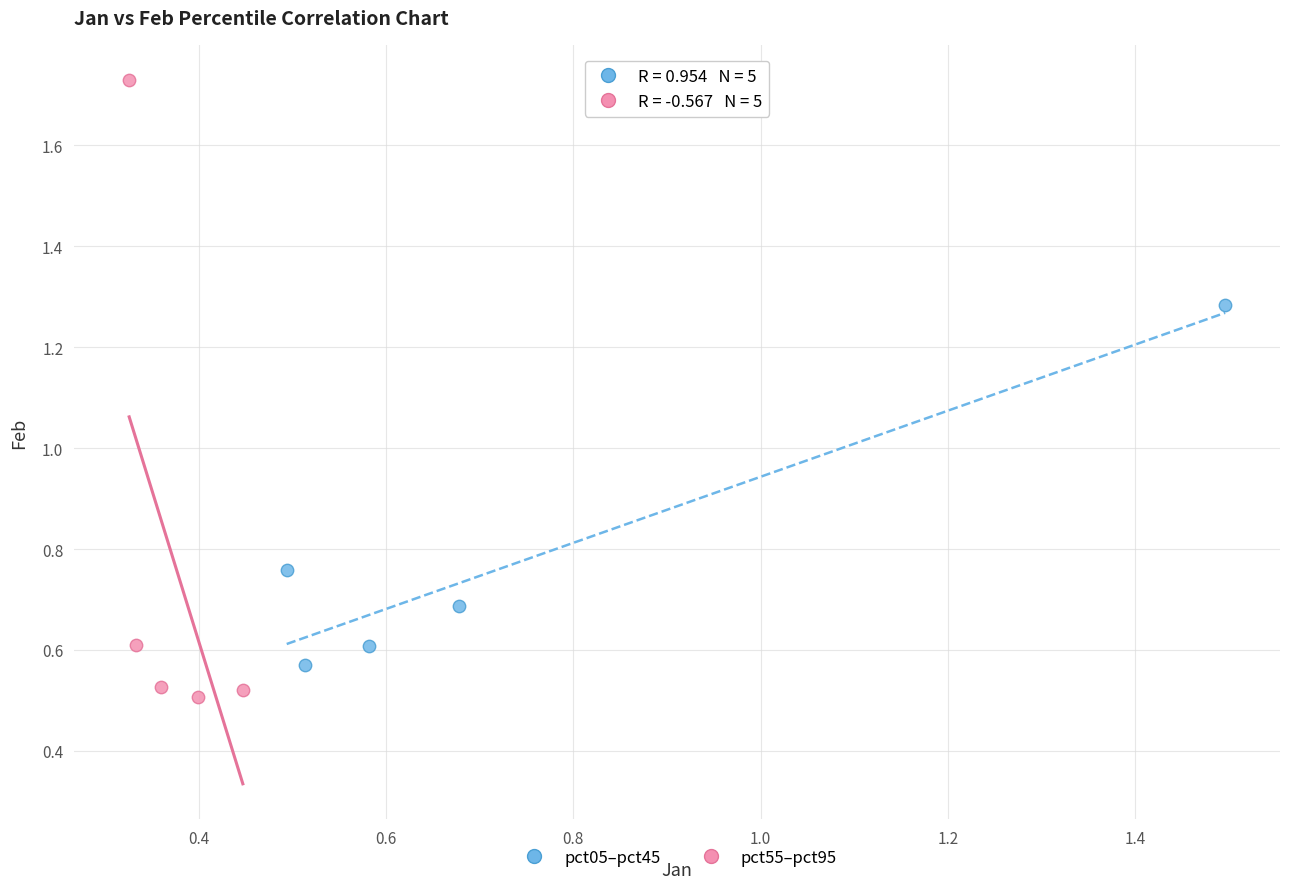

Which series has the largest Y range (max minus min)?

pct55–pct95